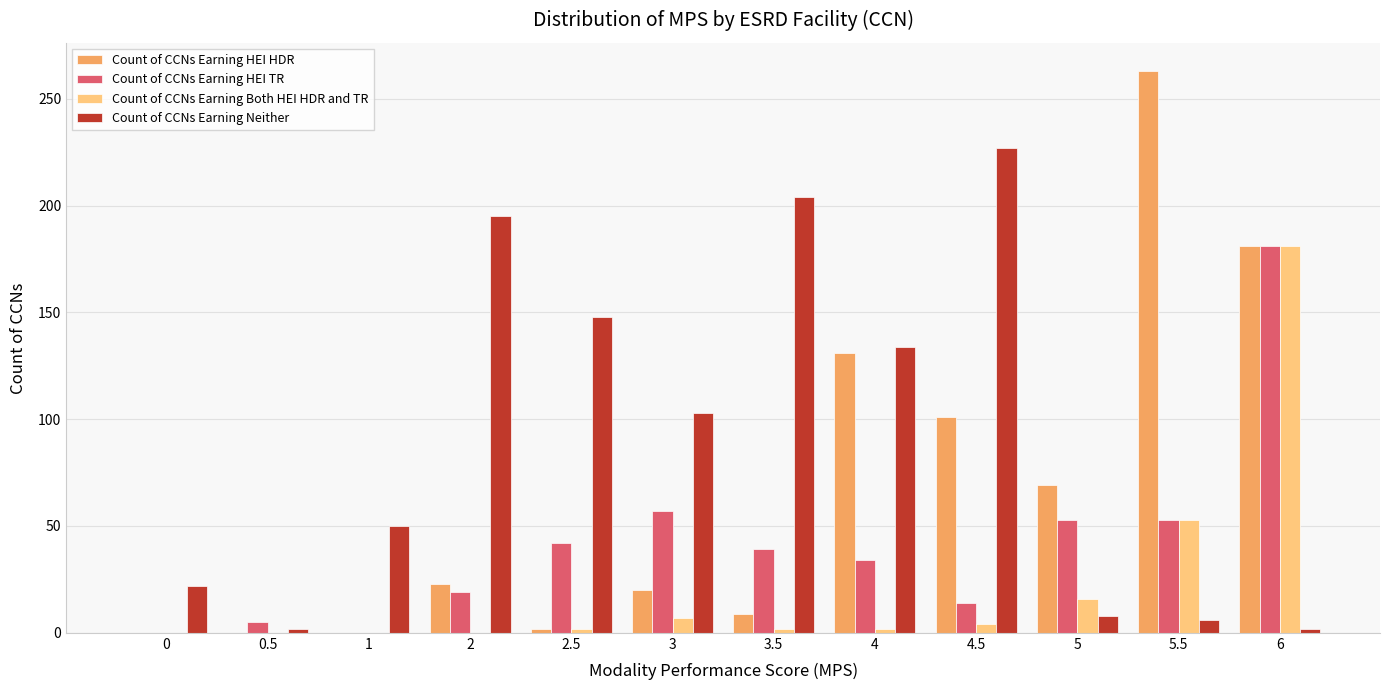

What is the highest value of the Count of CCNs Earning Both HEI HDR and TR series?

181